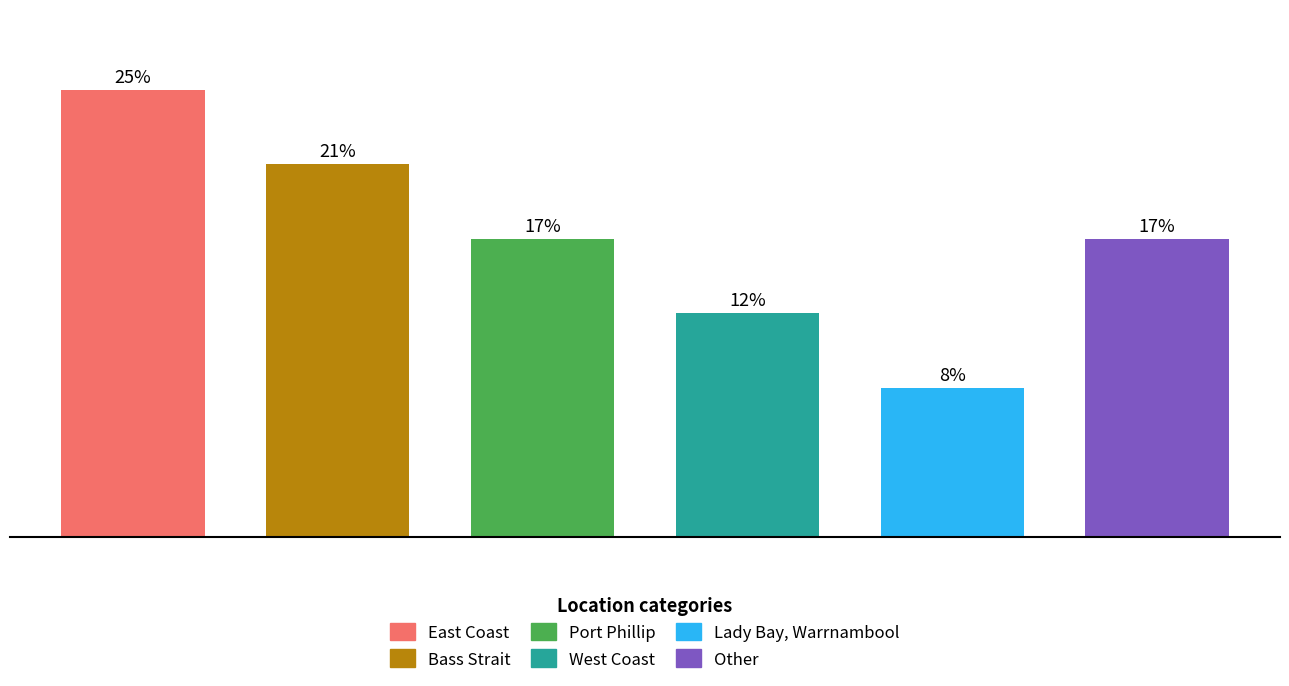

Rank the categories by value from highest to lowest.

East Coast, Bass Strait, Port Phillip, Other, West Coast, Lady Bay, Warrnambool